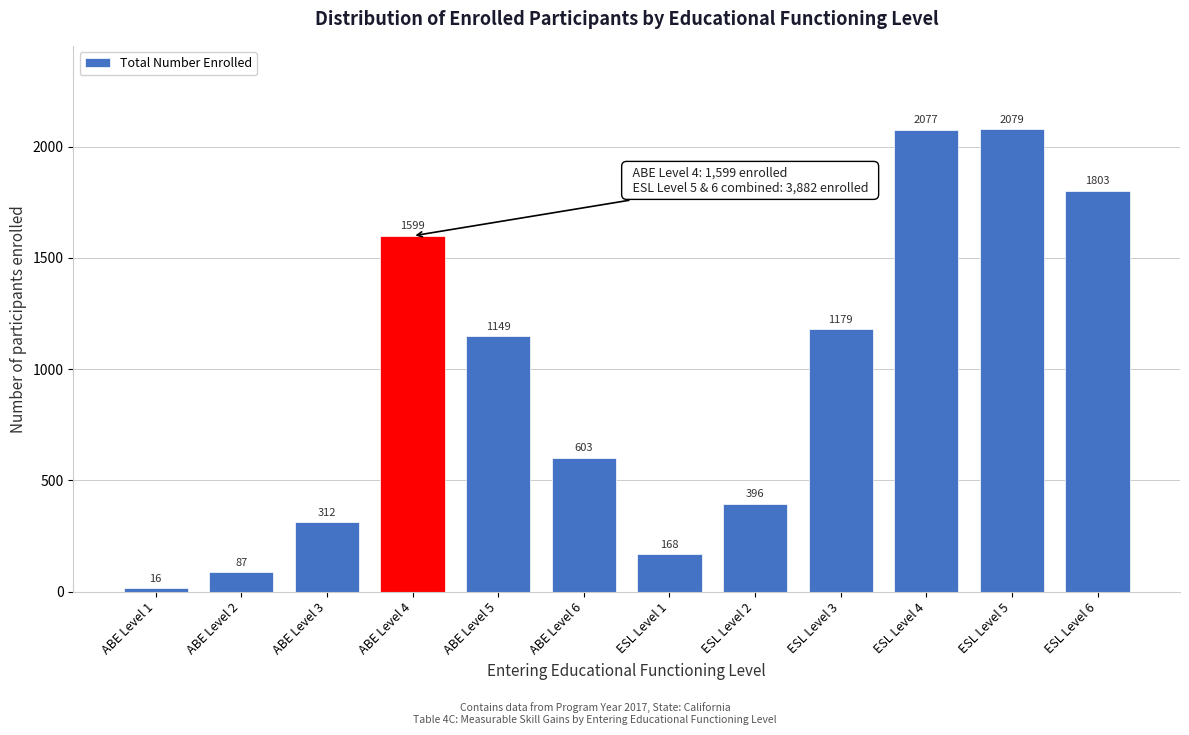

Reading left to right, list all the values displayed in this chart.

ABE Level 1=16	ABE Level 2=87	ABE Level 3=312	ABE Level 4=1599	ABE Level 5=1149	ABE Level 6=603	ESL Level 1=168	ESL Level 2=396	ESL Level 3=1179	ESL Level 4=2077	ESL Level 5=2079	ESL Level 6=1803